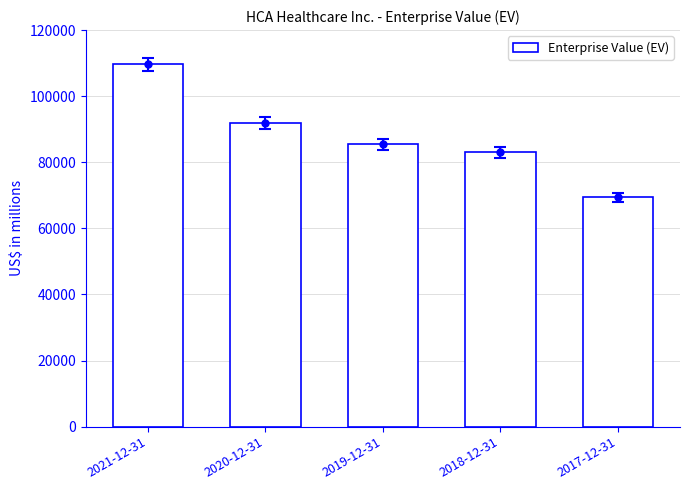

What is the change in value from 2021-12-31 to 2017-12-31?

-40238